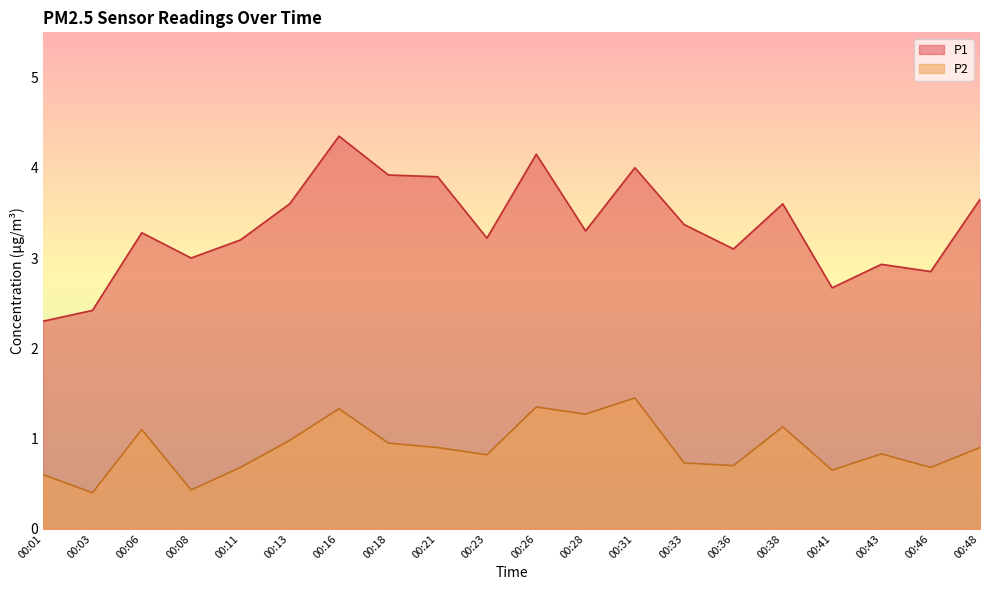

True or false: P1 and P2 intersect in this chart.

False